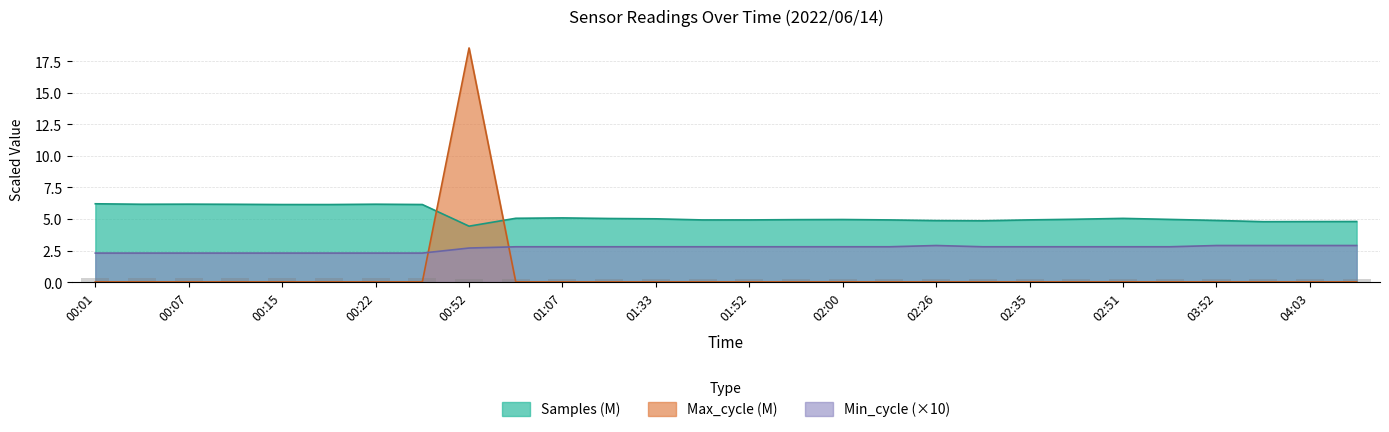

List the labels in order of Samples value, largest first.

00:01, 00:07, 00:22, 00:04, 00:12, 00:25, 00:15, 00:17, 01:07, 00:55, 02:51, 01:28, 01:33, 02:48, 03:03, 02:00, 01:57, 02:35, 01:52, 02:11, 01:48, 03:52, 02:26, 02:29, 04:06, 04:03, 04:00, 00:52